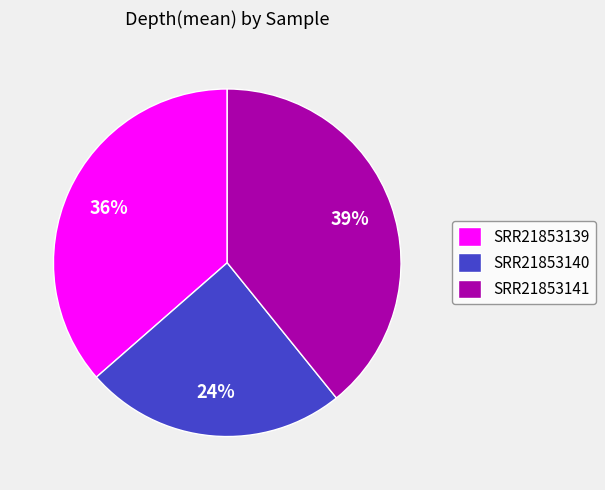

Is the sum of SRR21853141 and SRR21853139 greater than half?

Yes